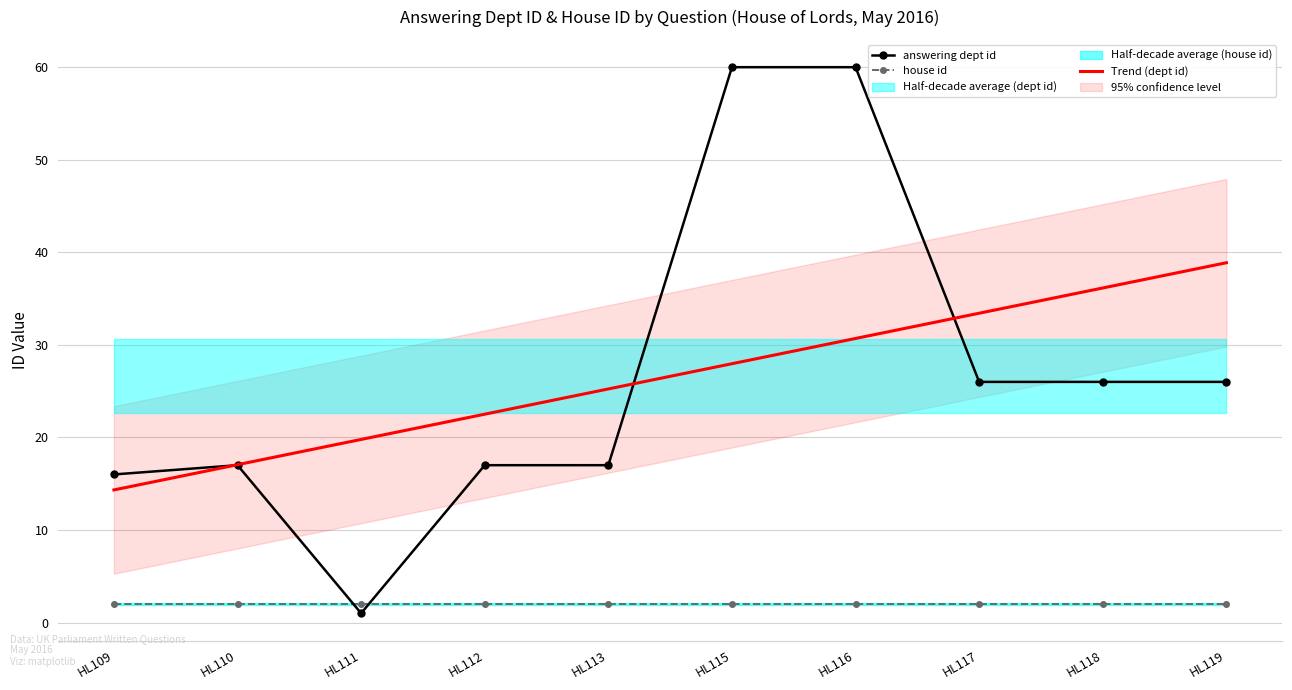

What value does the house id series have at HL118?

2.0